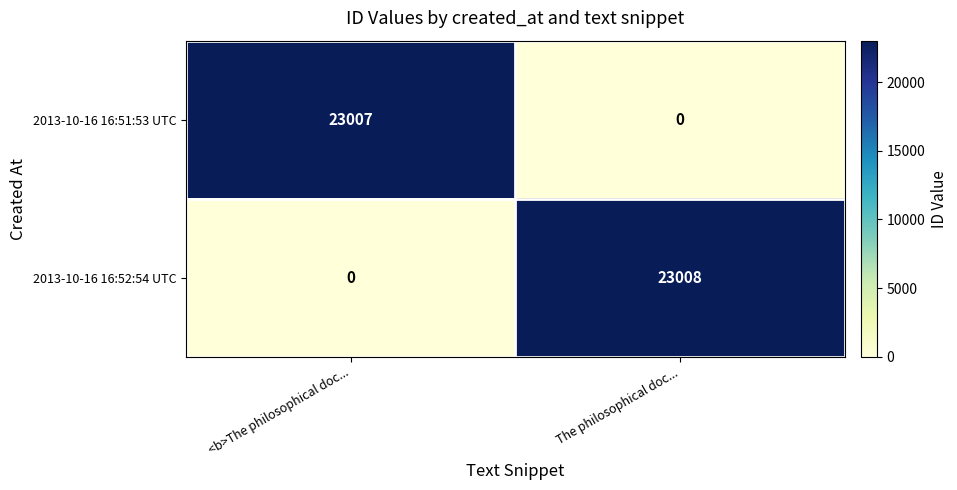

How many series are shown in this chart?

2